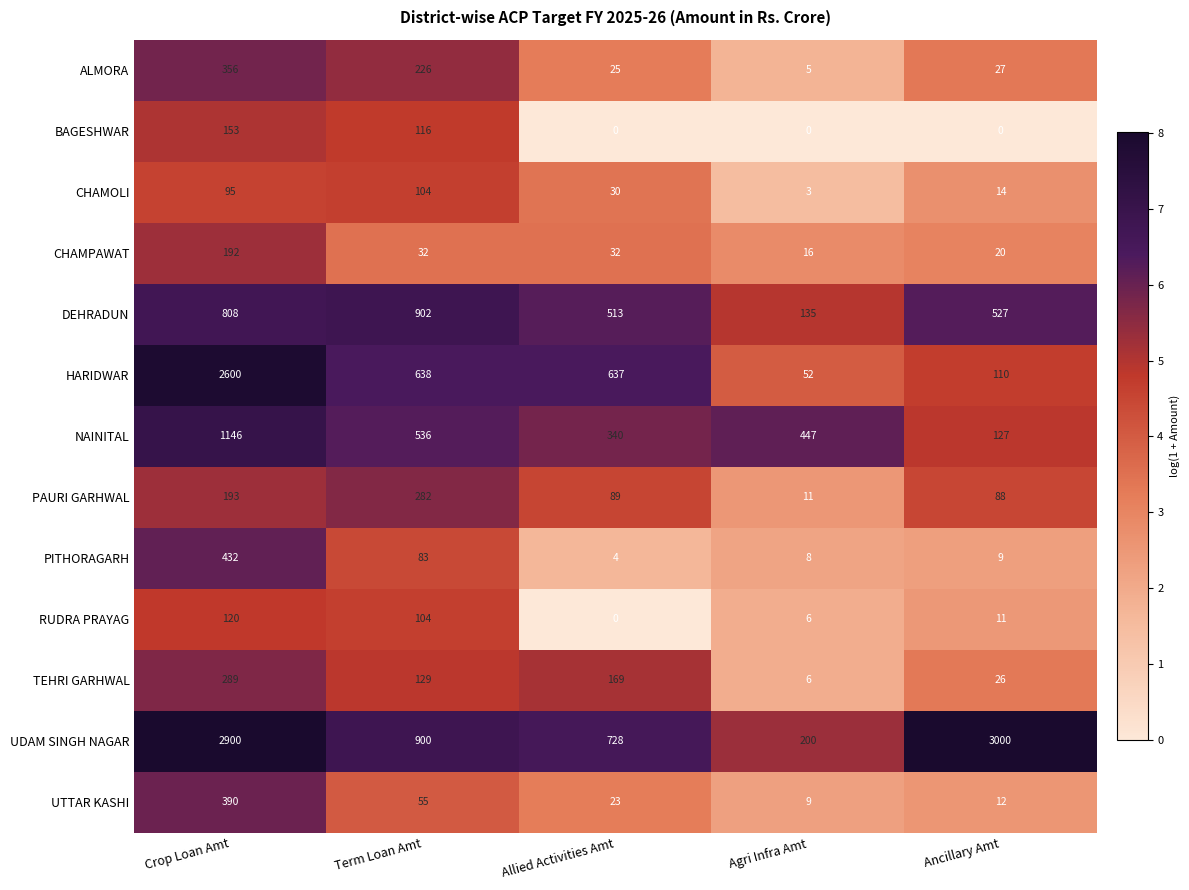

Which series has the largest total across all categories?

UDAM SINGH NAGAR